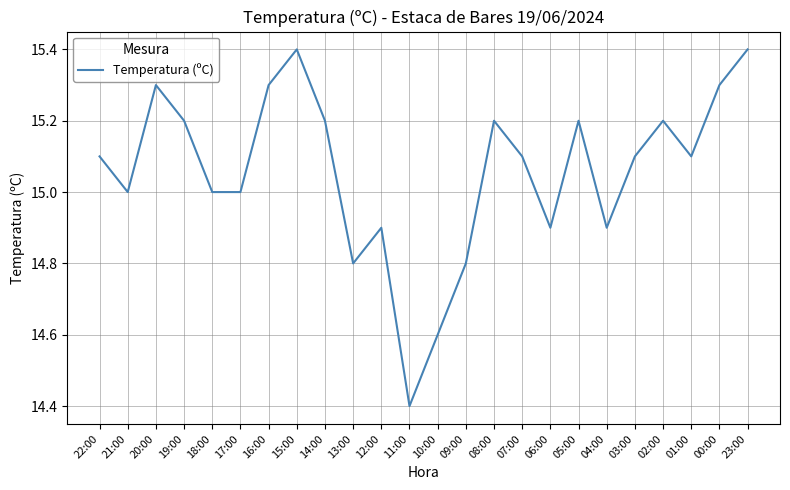

What position from the right is 14:00?

16